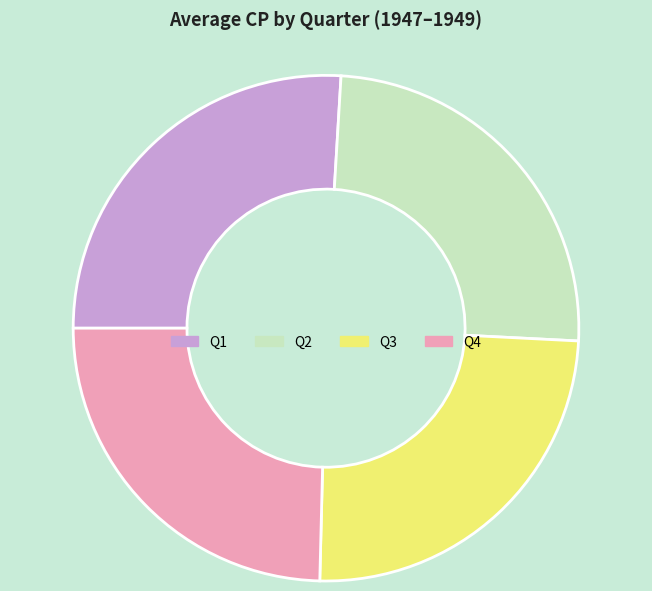

Is it true that Q3 is 25% of the pie?

True